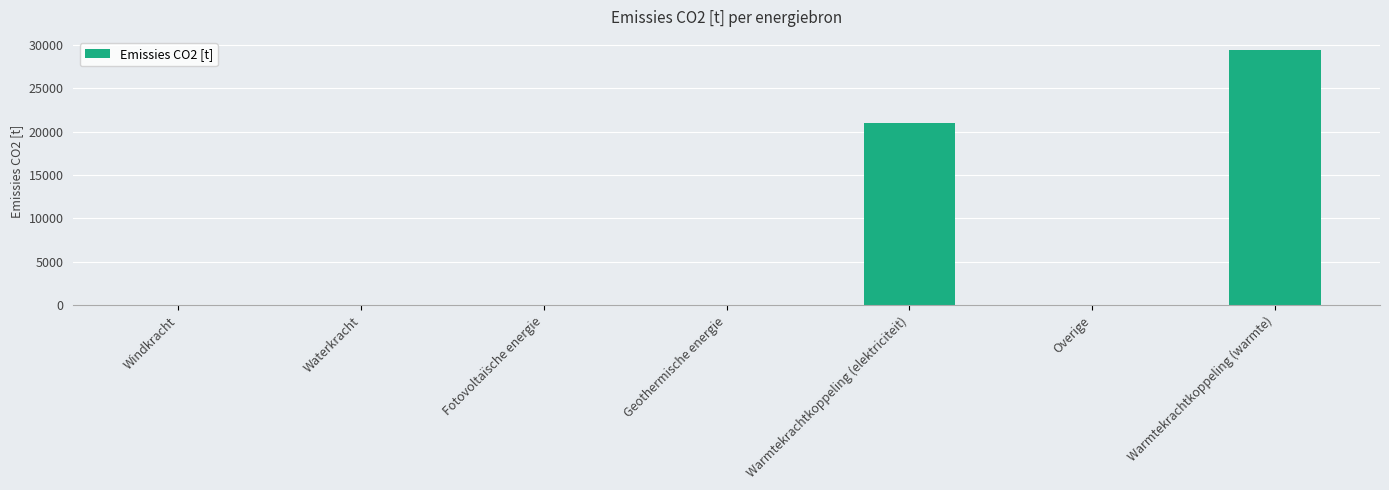

The chart shows a value of 20527.1 at Windkracht. True or false?

False